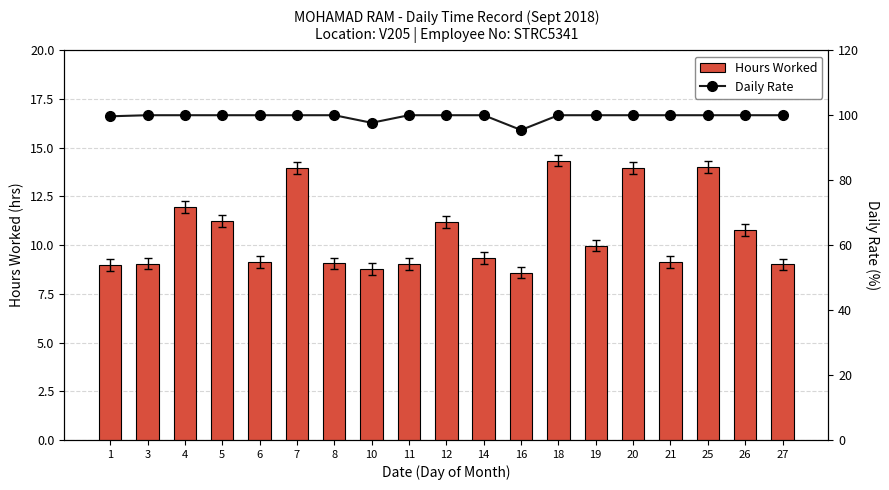

Which series has the widest spread of values?

Hours Worked